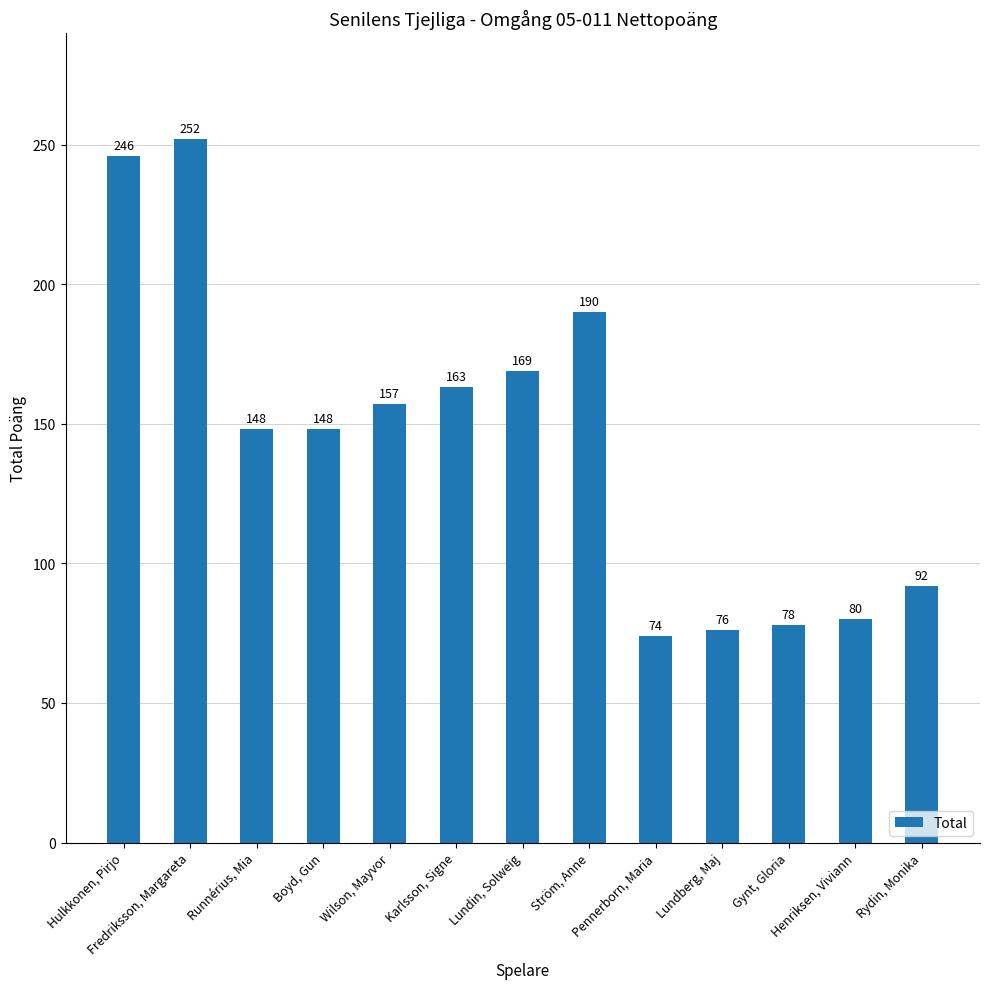

What is the smallest value displayed?

74